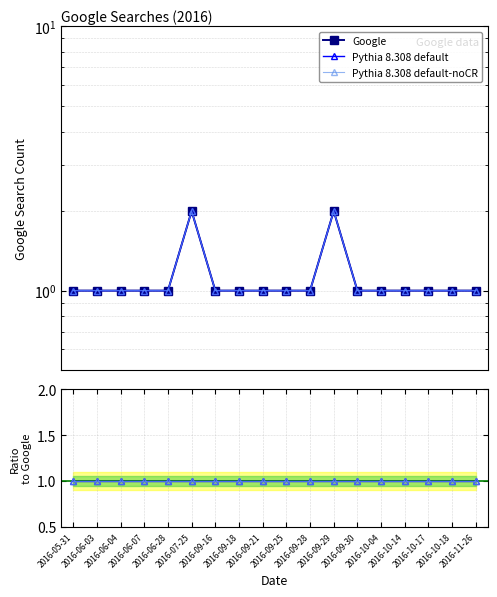

At which label does Google reach its minimum?

2016-05-31